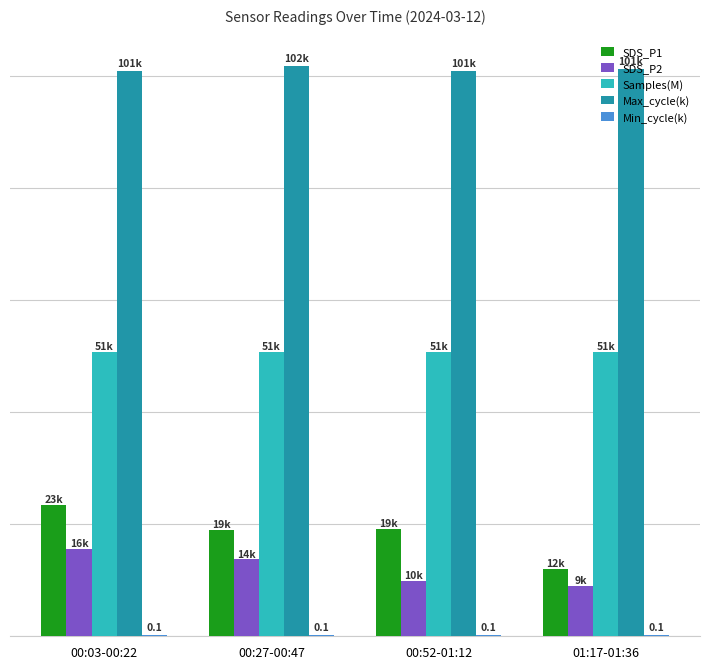

Which series has the largest total across all categories?

Max_cycle(k)